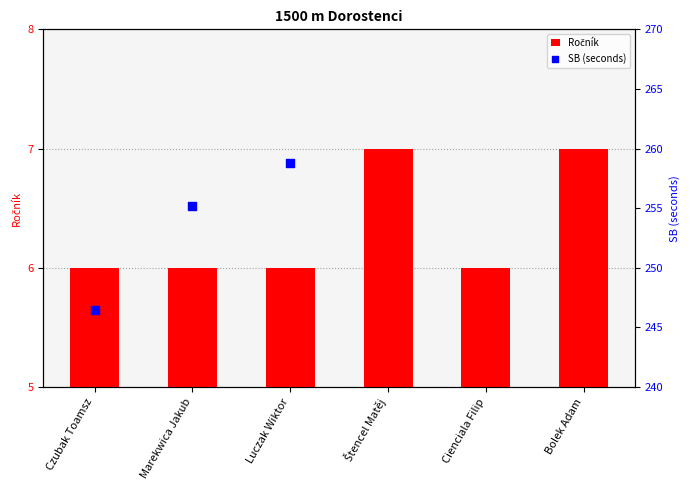

Approximately how many times larger is the value at Cienciala Filip compared to Marekwica Jakub?

1.0